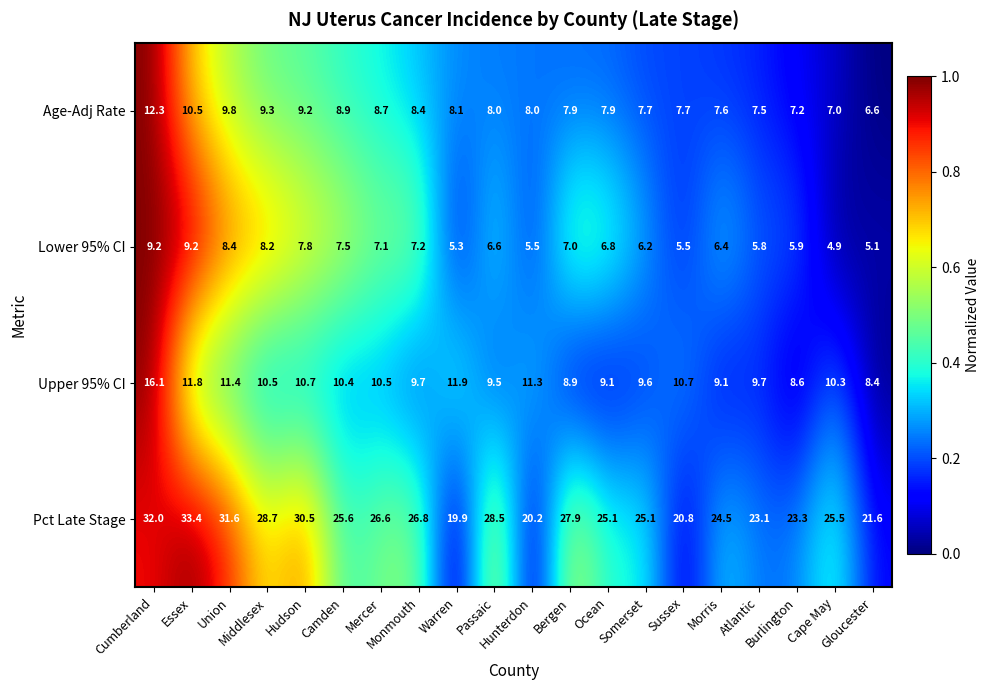

How many categories are shown in the chart?

20